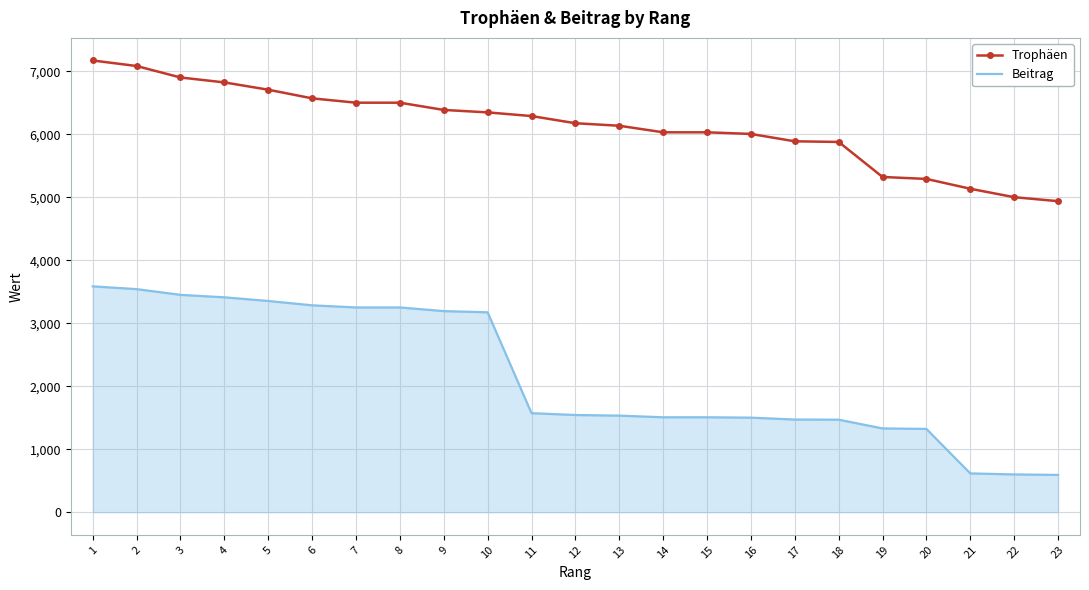

True or false: Beitrag and Trophäen cross at least once.

False